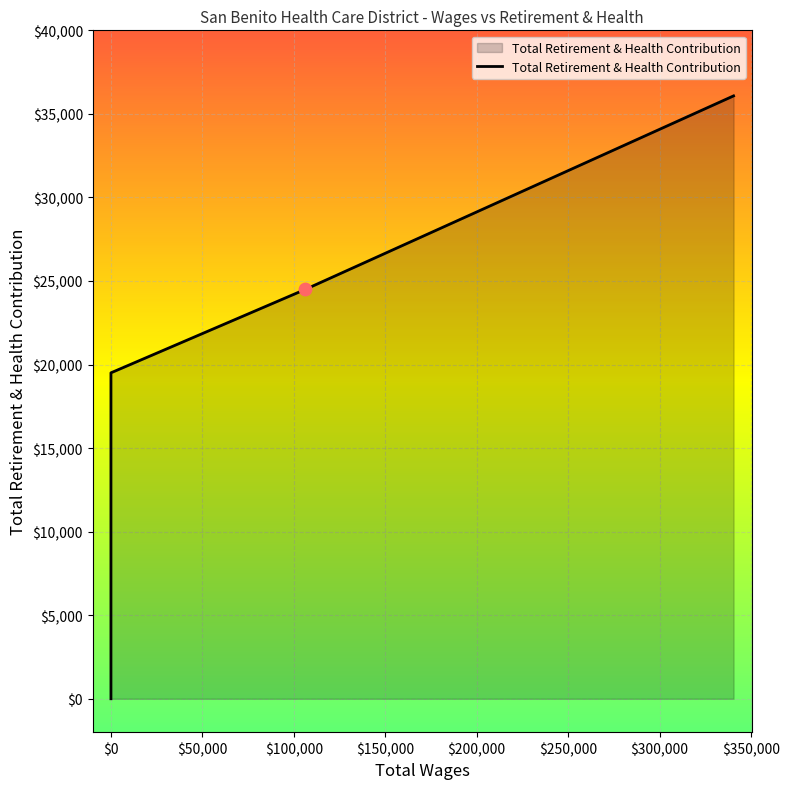

Which has a higher value, $250,000 or $-50,000?

$250,000